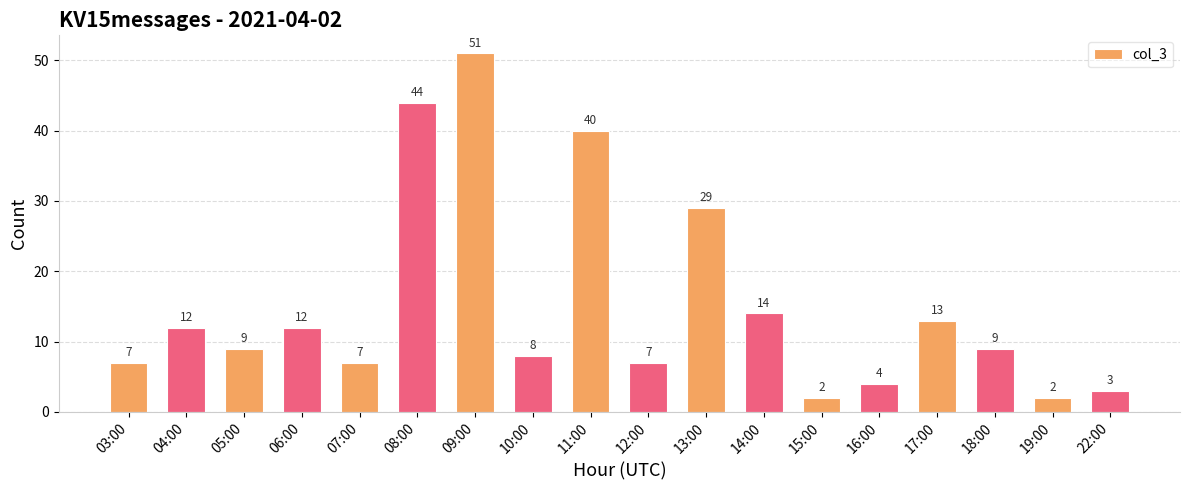

Is it true that the value at 09:00 is 51?

True